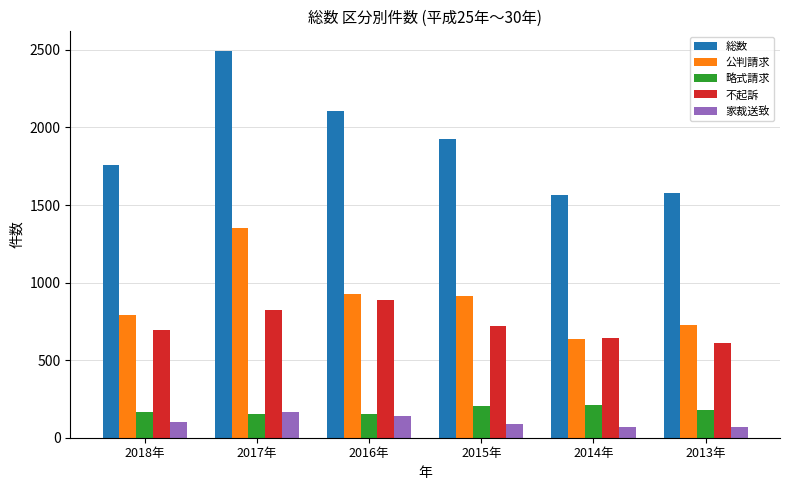

Which series has the widest spread of values?

総数